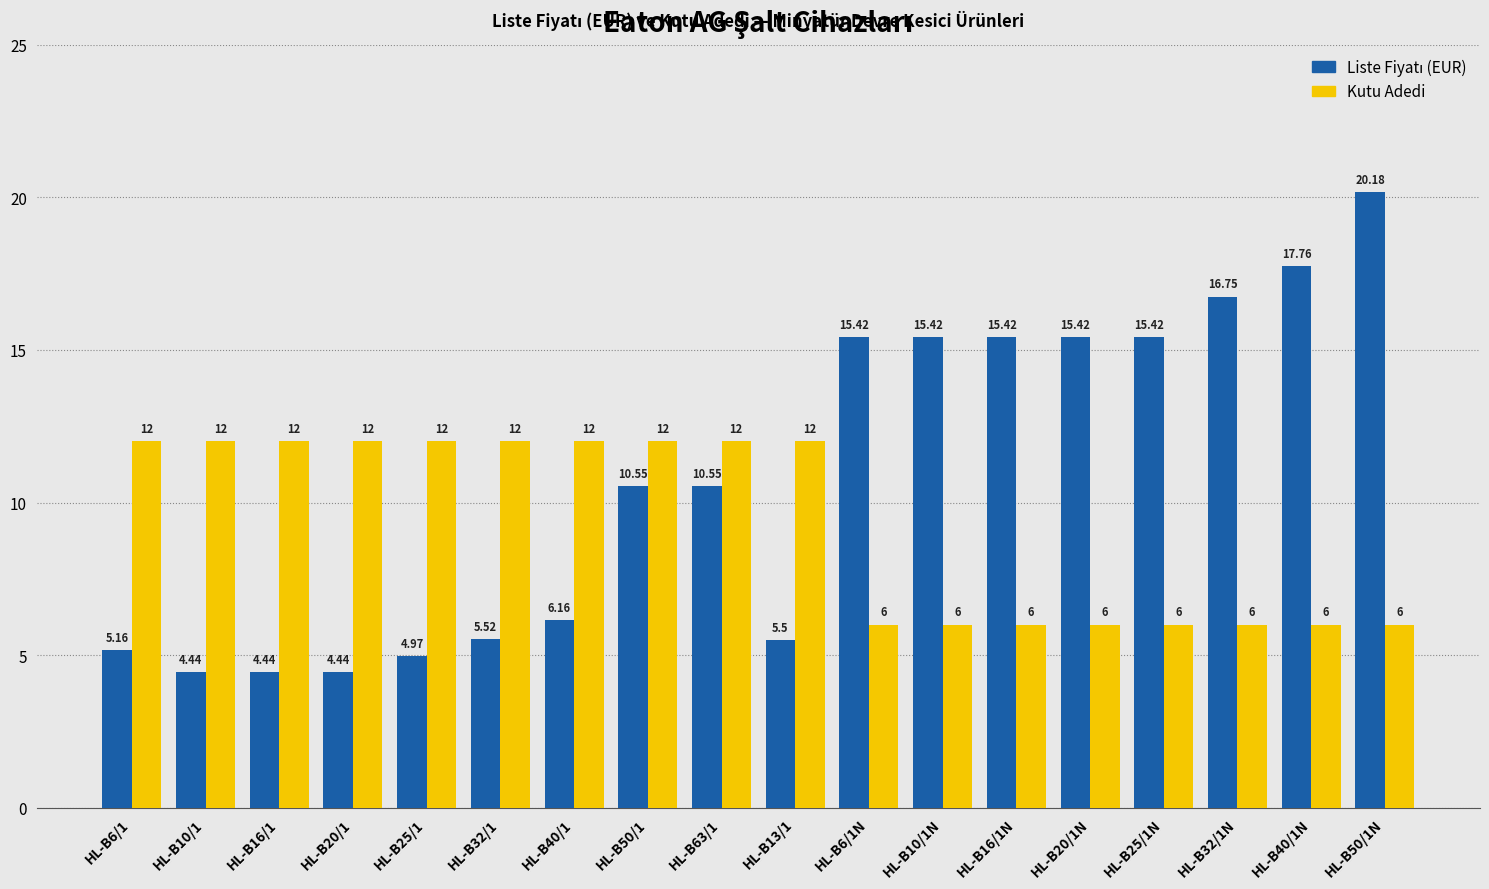

At how many categories does at least one series exceed 14?

8